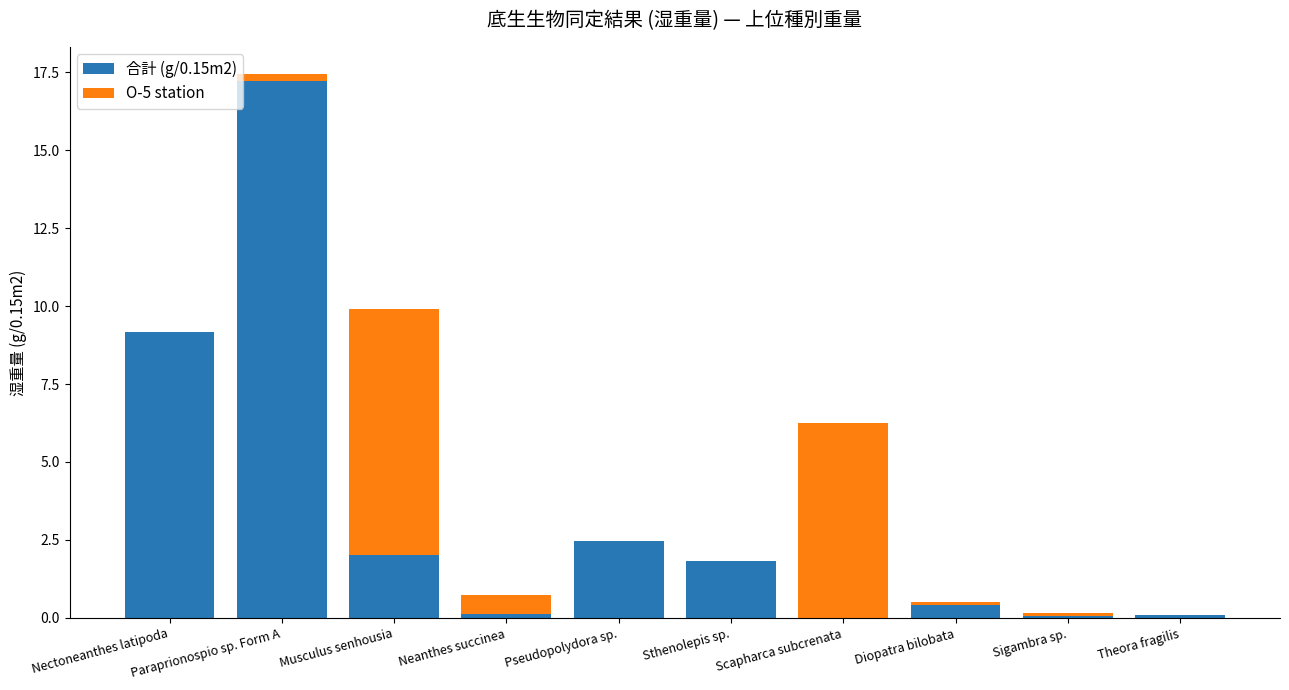

What is the sum of all 合計 (g/0.15m2) values?

33.4